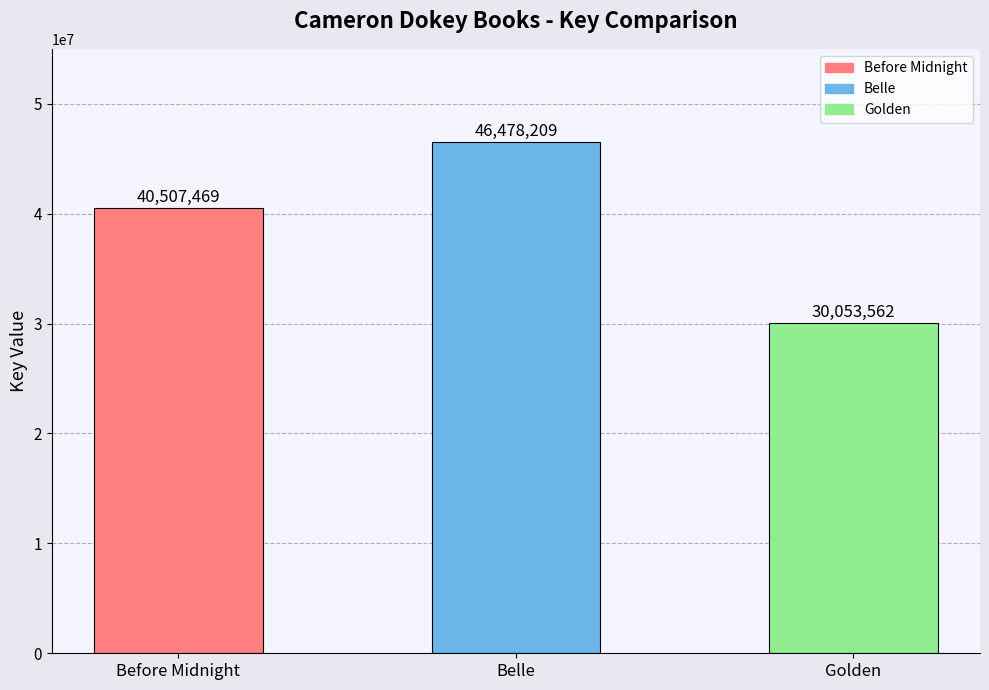

What is the label of the 2nd bar from the left?

Belle